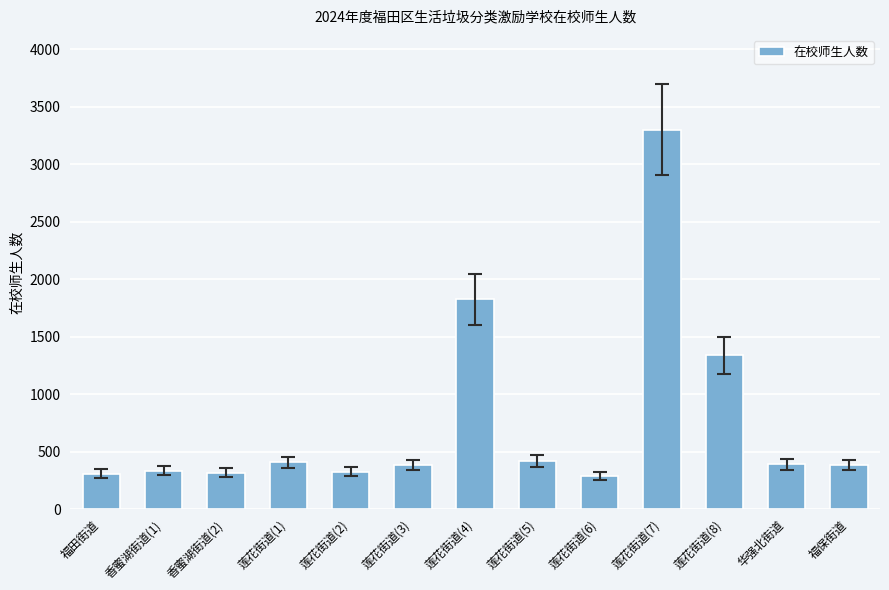

What is the label of the 12th bar from the left?

华强北街道